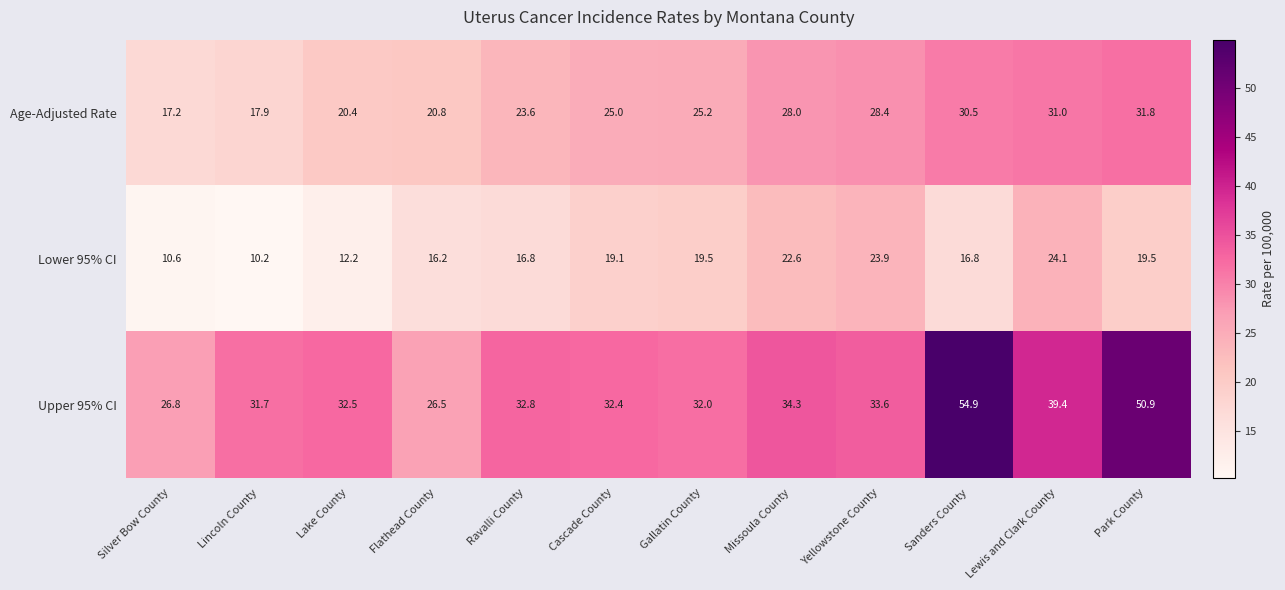

Where does the Upper 95% CI series first go above 32?

Lake County